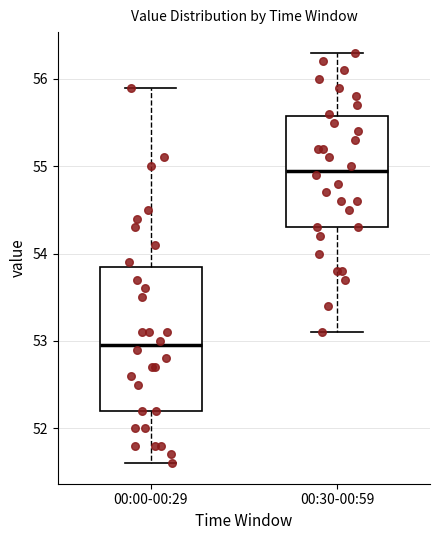

Comparing the boxes themselves (not the whiskers), which one is the tallest?

00:00-00:29